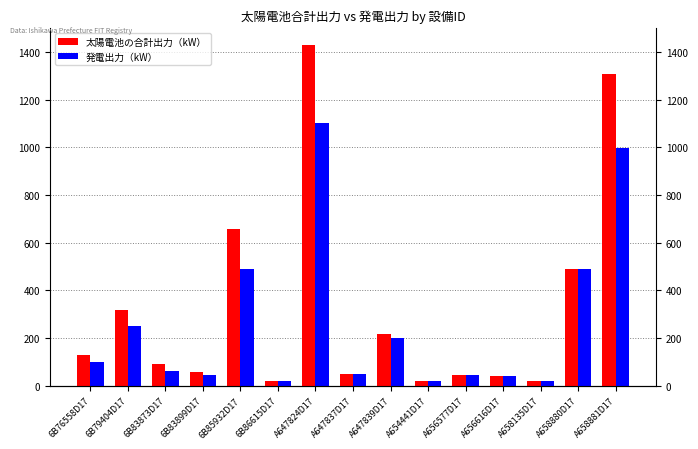

Rank the series by their average value, from lowest to highest.

発電出力（kW）, 太陽電池の合計出力（kW）